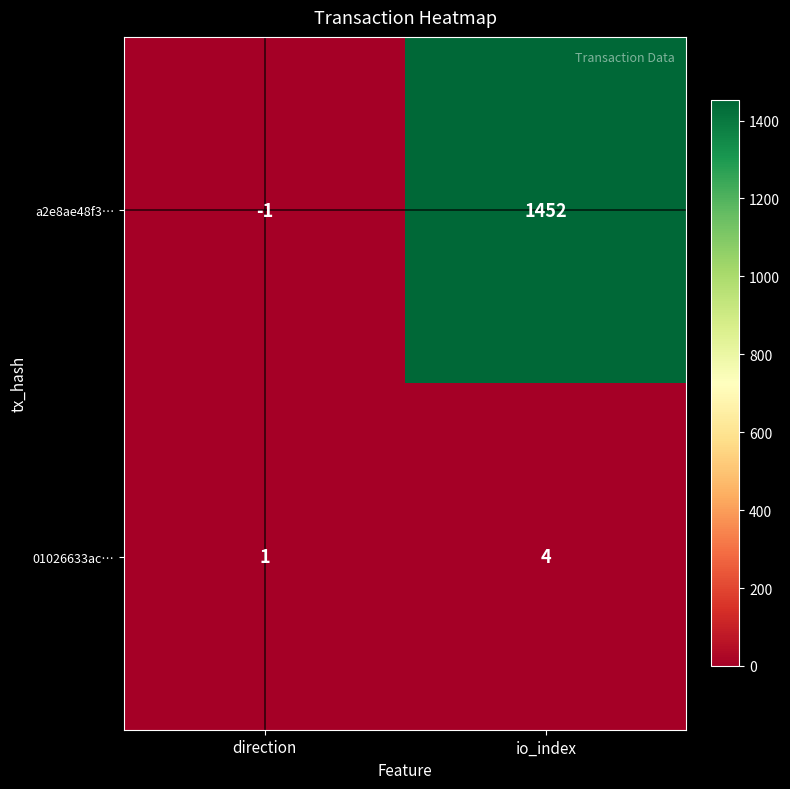

At io_index, list the series in order from largest to smallest.

a2e8ae48f3…, 01026633ac…